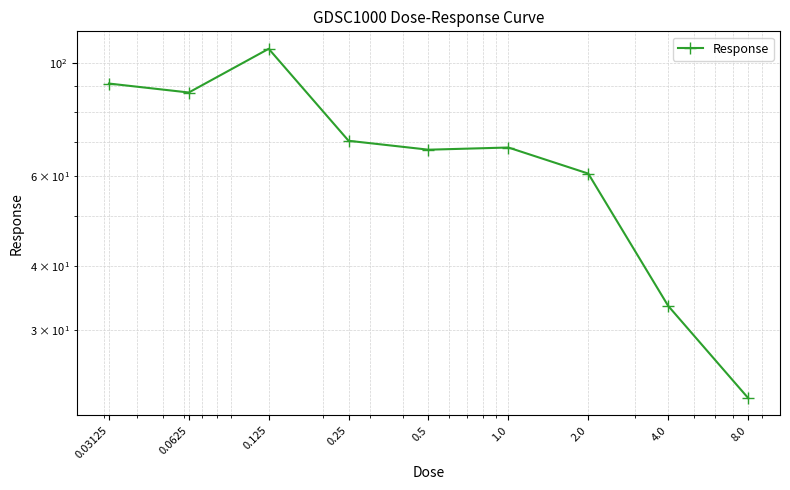

Rank the categories by value from highest to lowest.

0.125, 0.03125, 0.0625, 0.25, 1.0, 0.5, 2.0, 4.0, 8.0